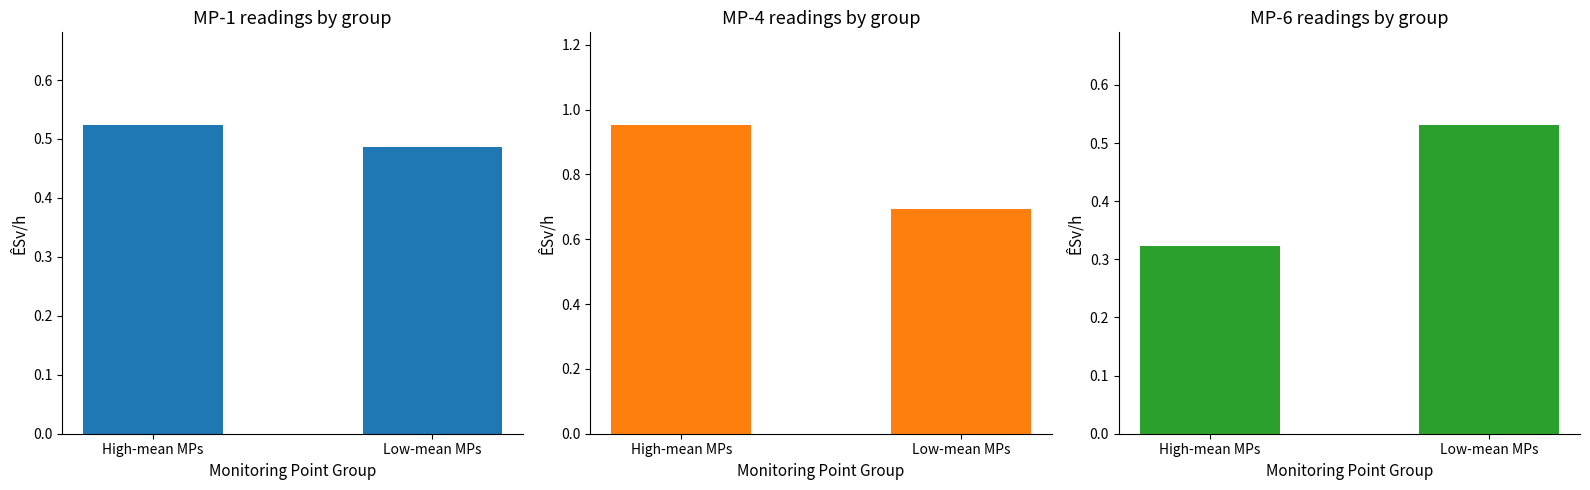

The MP-4 (ÊSv/h) series shows 1.6 at High-mean MPs. True or false?

False